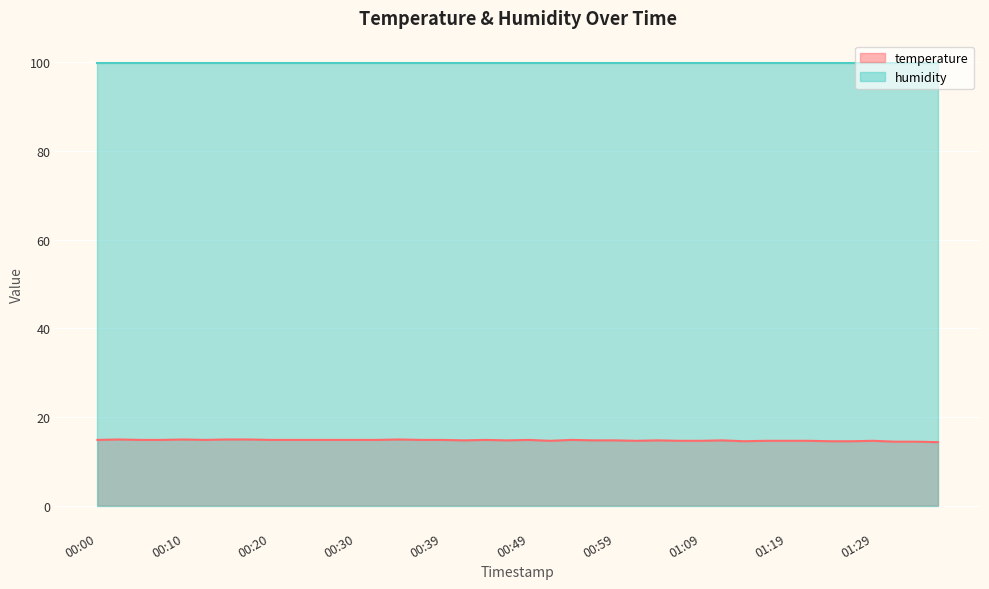

The value at 00:10 is 14.9. True or false?

True